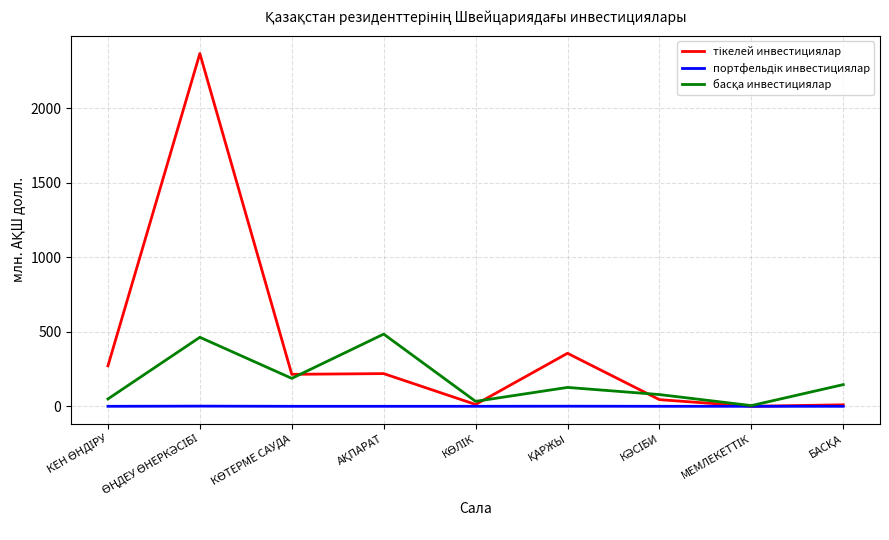

What is the maximum value shown in the chart?

2366.0